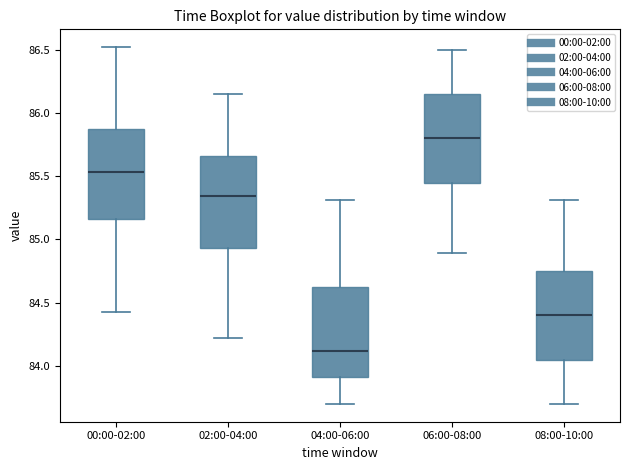

Where does the upper whisker of the box for 02:00-04:00 end on the y-axis? The values are not printed on the chart, so give them approximately, as read against the axis.

86.15